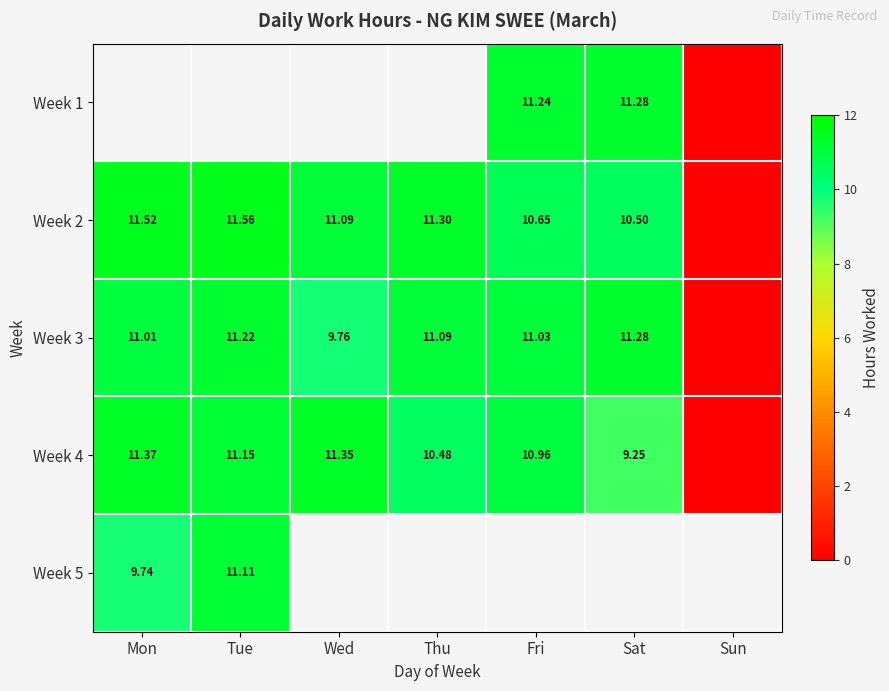

Is the value of Week 2 at Wed greater than the value of Week 3 at Sat?

No